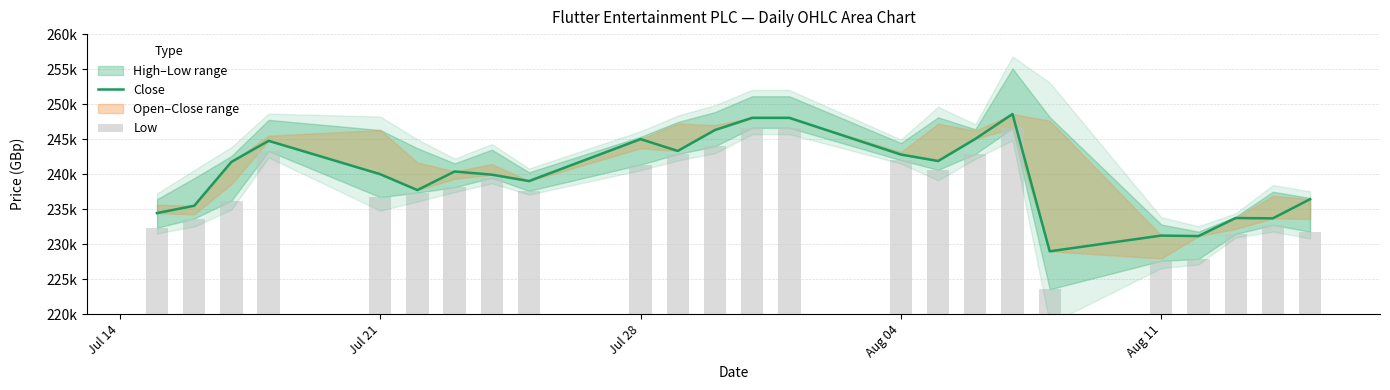

How many data points in Close are above 240366?

11